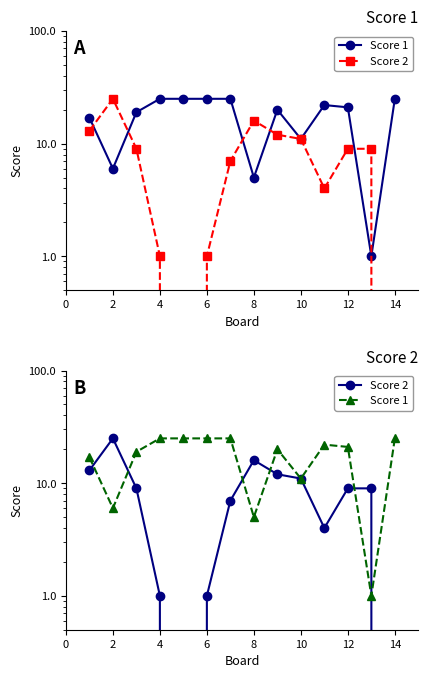

Between 4 and 10, which is larger?

10